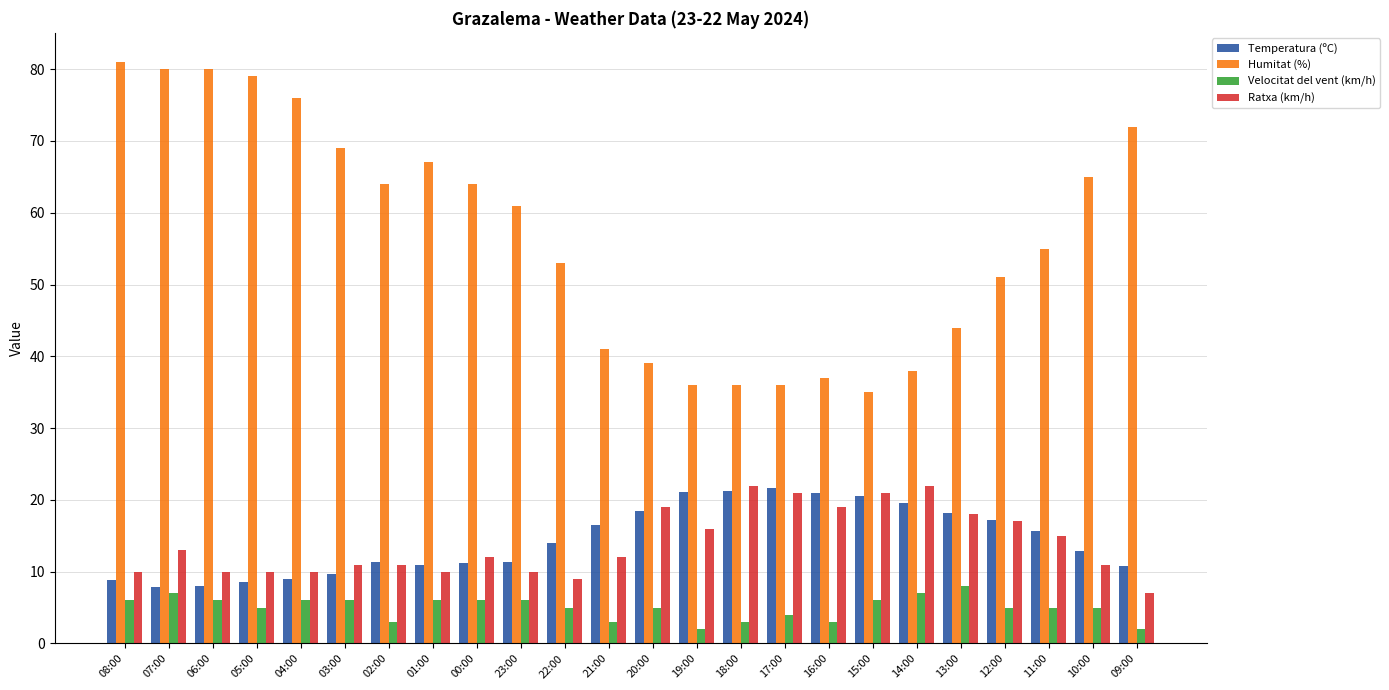

What is the total value across all series at 03:00?

95.7